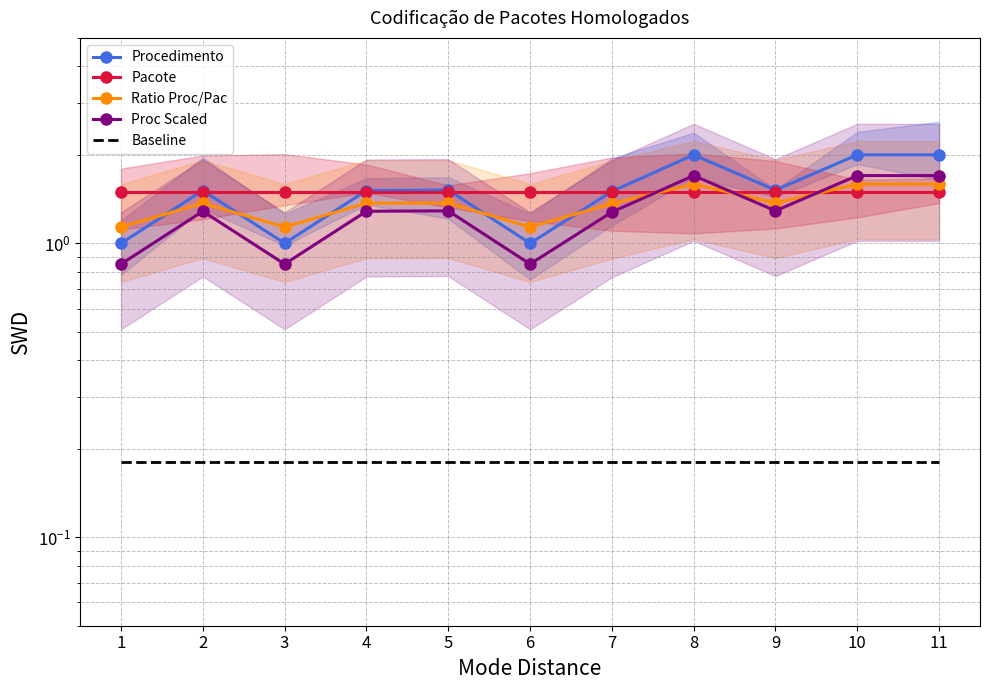

How many interior local peaks does the Pacote series have?

3